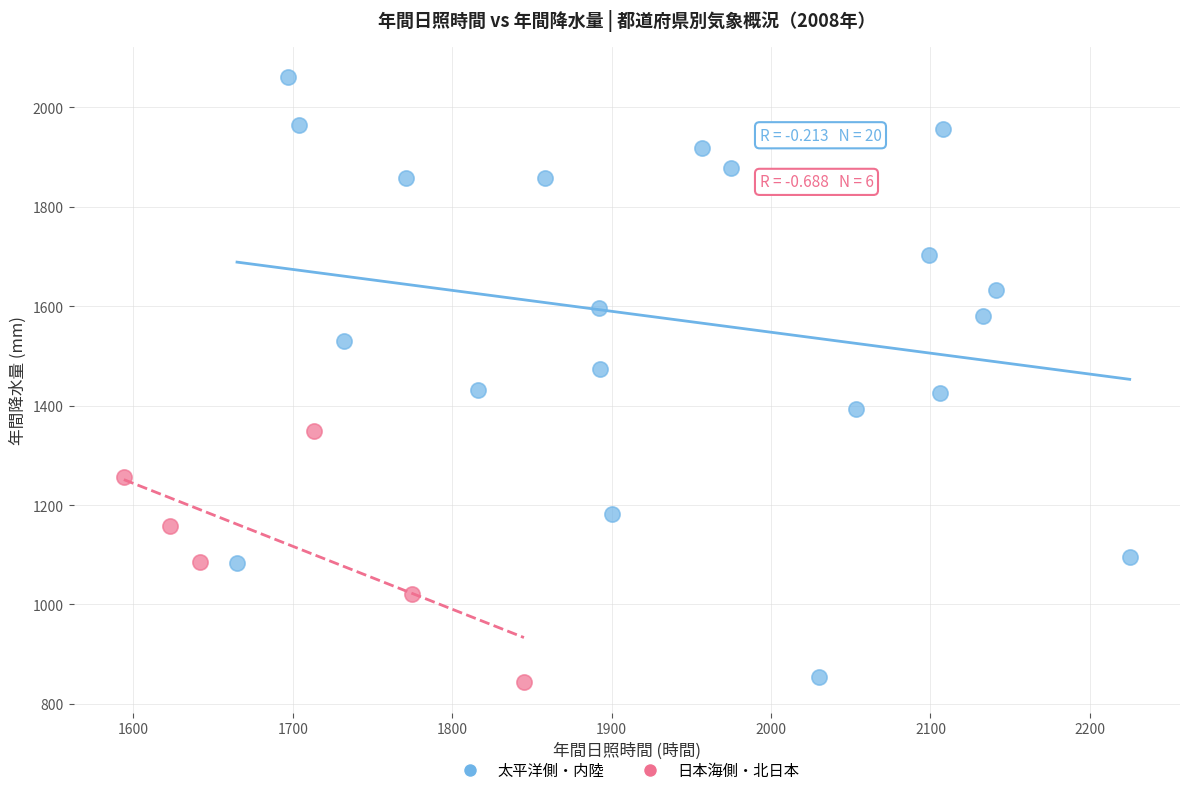

Which series has the widest spread of Y values?

太平洋側・内陸